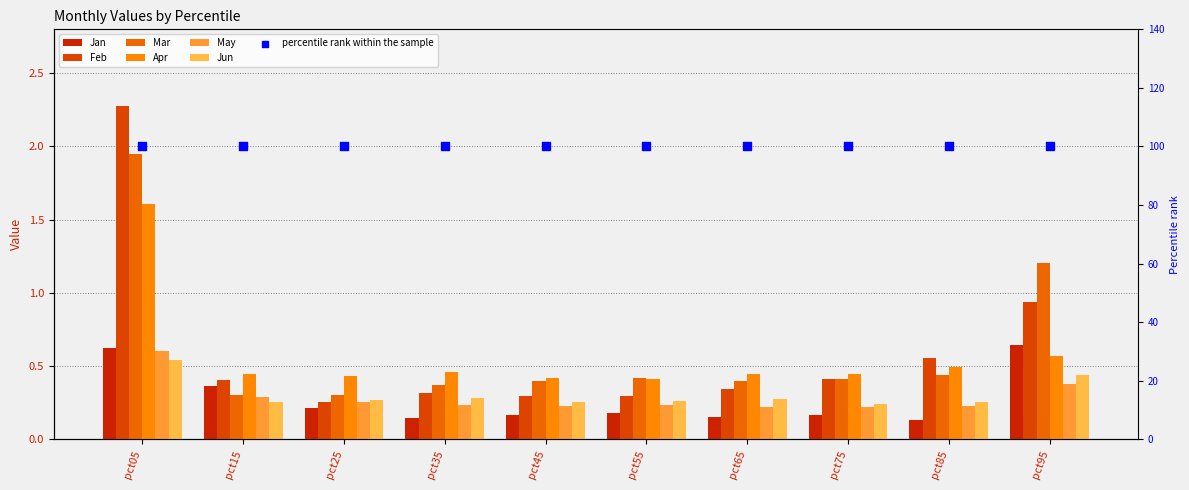

Which series contains the lowest Y value?

Jan